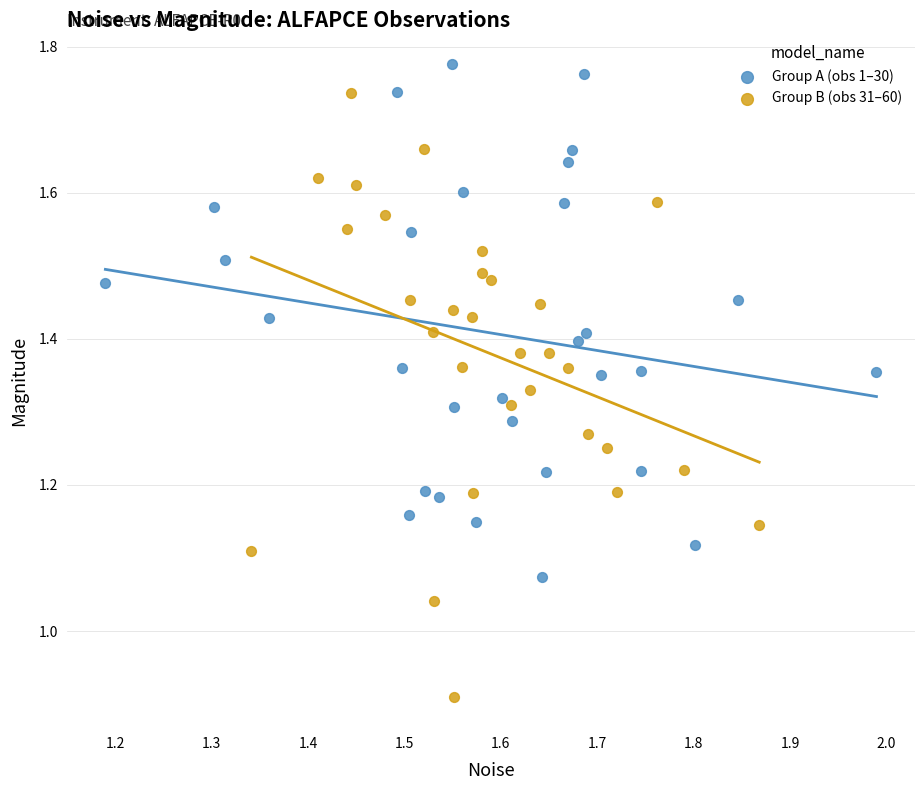

Which series has the widest spread of Y values?

Group B (obs 31–60)